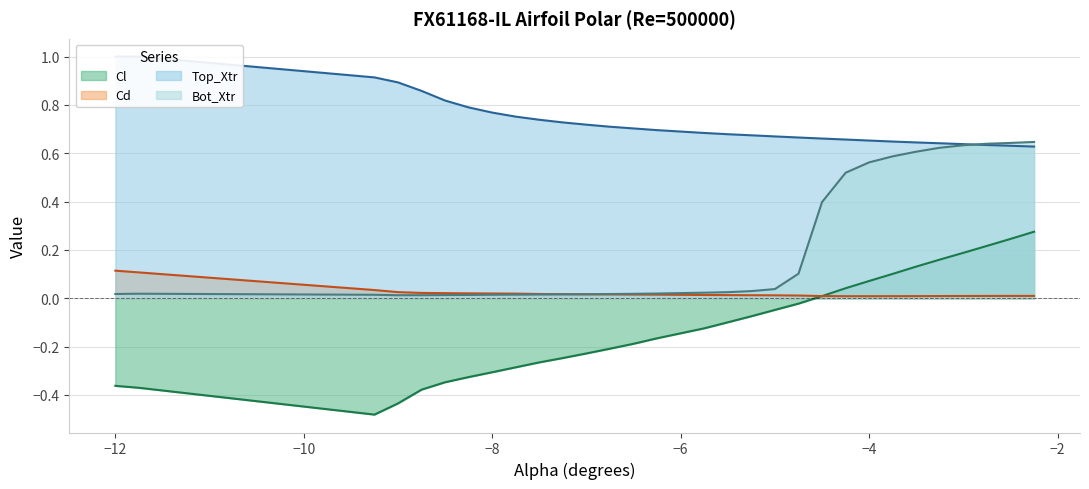

Between -12.0 and -8.25, which is larger?

-8.25